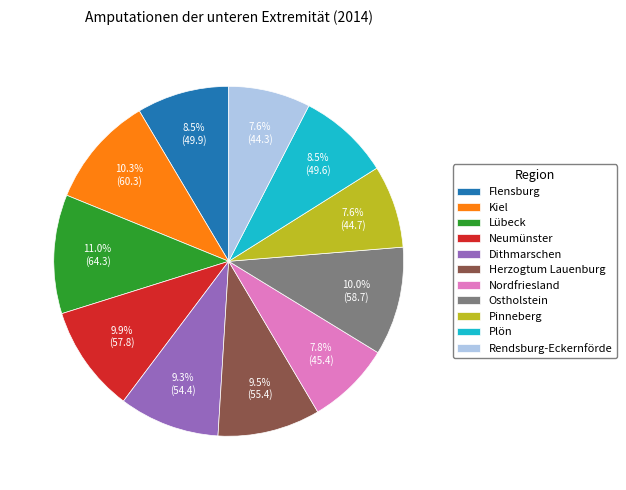

Which has a higher value, Rendsburg-Eckernförde or Herzogtum Lauenburg?

Herzogtum Lauenburg